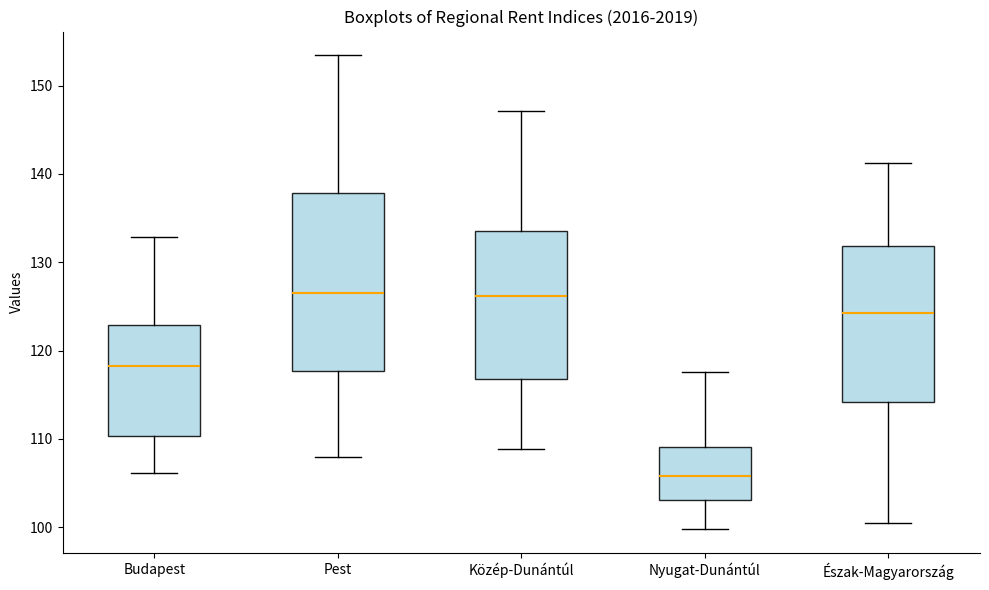

Reading left to right, transcribe this box plot: for each box, give where its median line is, the range the box spans, and where its two whiskers end, as read against the y-axis. The values are not printed on the chart, so give them approximately, as read against the axis.

Budapest: median 118, box 110 to 123, whiskers 106 to 133
Pest: median 126, box 118 to 138, whiskers 108 to 153
Közép-Dunántúl: median 126, box 117 to 134, whiskers 109 to 147
Nyugat-Dunántúl: median 106, box 103 to 109, whiskers 100 to 118
Észak-Magyarország: median 124, box 114 to 132, whiskers 100 to 141